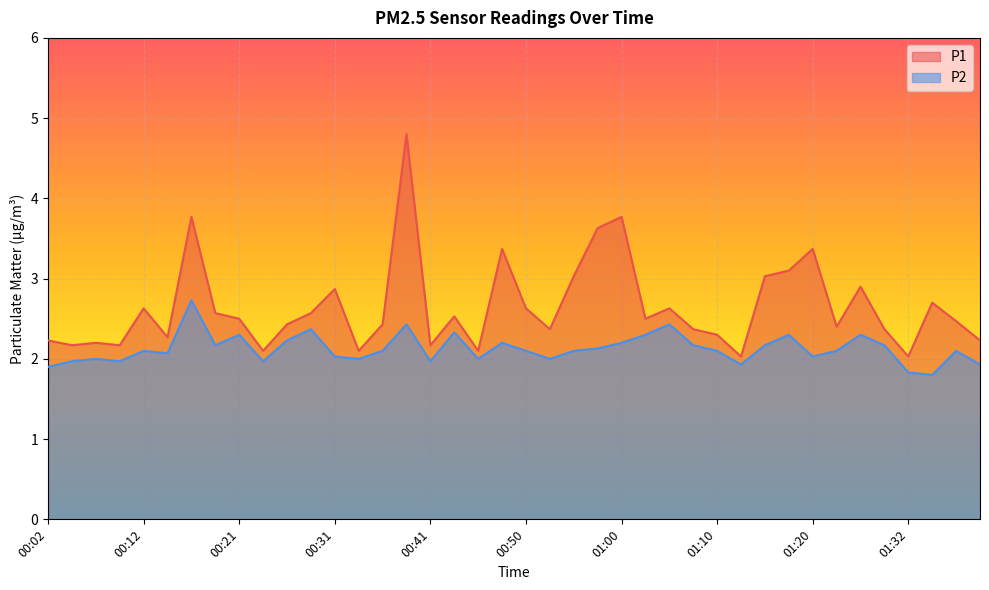

What are all the series names shown in the legend?

P1, P2